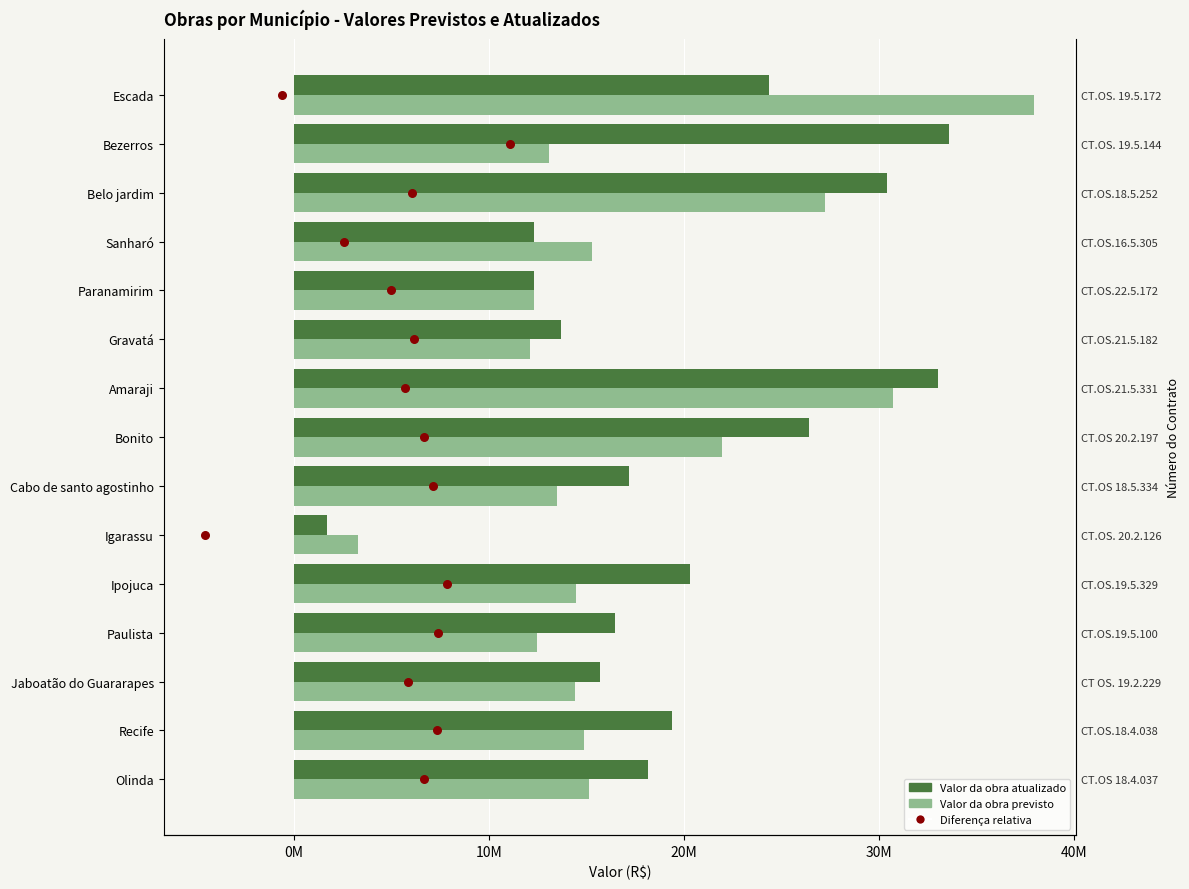

Which series has the largest Y range (max minus min)?

Valor da obra previsto